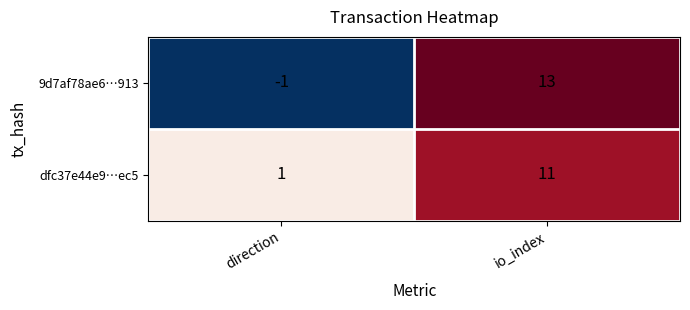

Where is 9d7af78ae6…913 nearest to the value 6?

direction